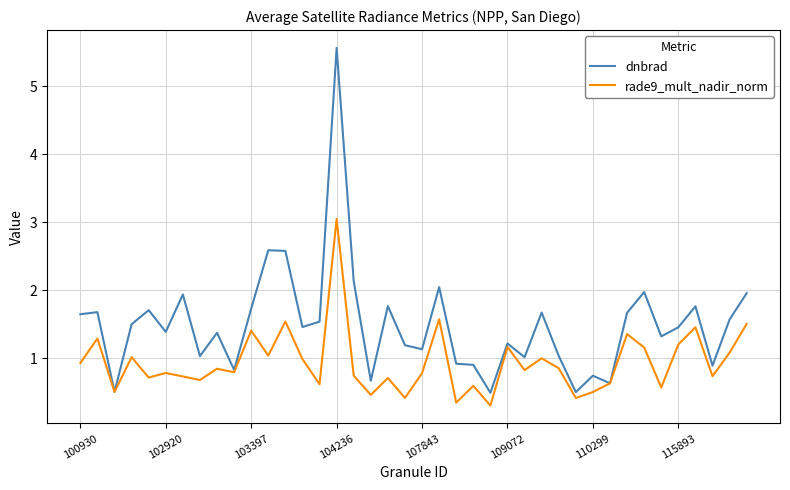

Rank the series by their average value, from lowest to highest.

rade9_mult_nadir_norm, dnbrad